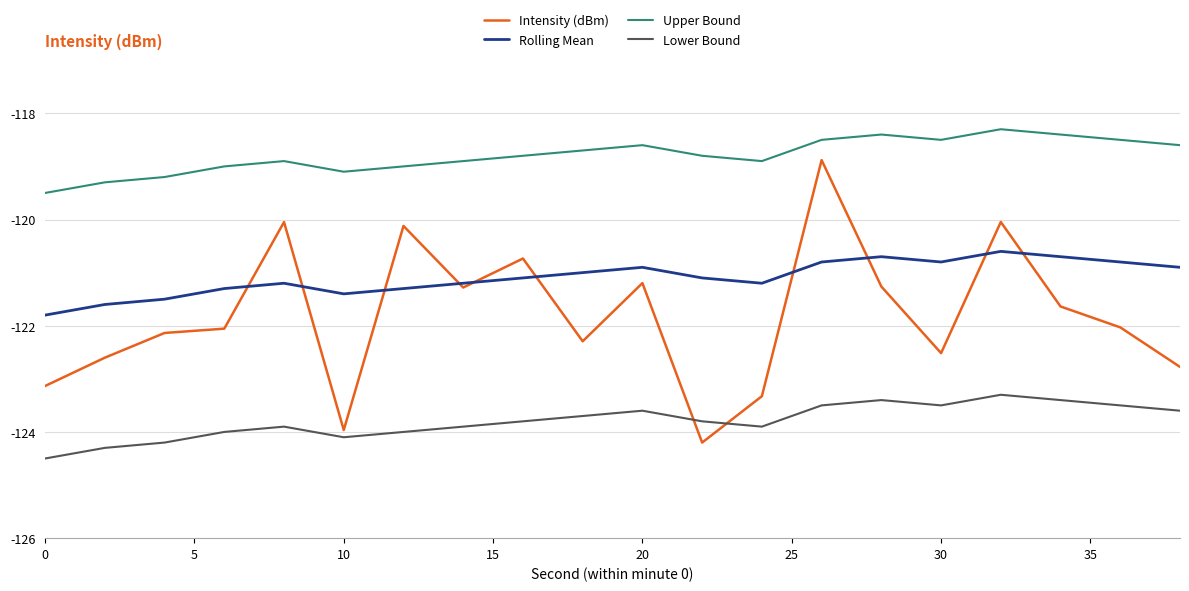

Rank the series by their maximum value, from highest to lowest.

Upper Bound, Intensity (dBm), Rolling Mean, Lower Bound